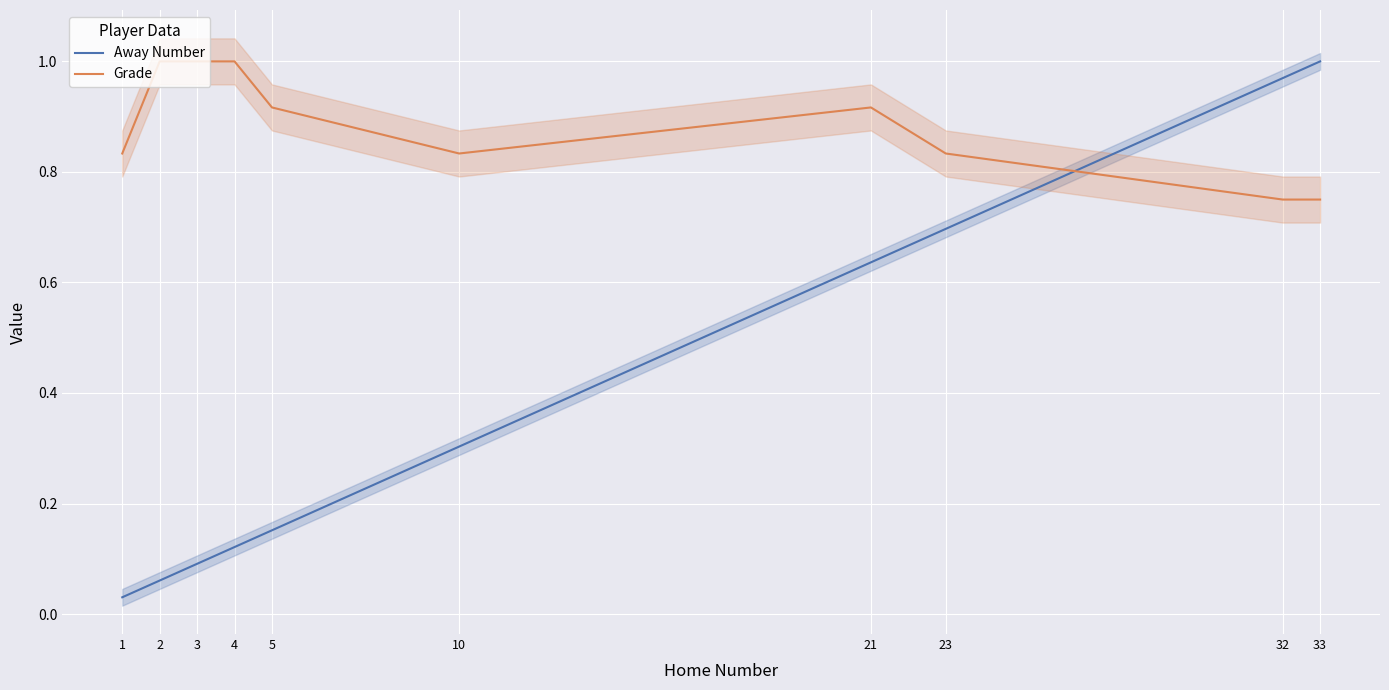

Reading right to left, what are all the values shown in this chart?

Away Number: 1.0	1.0	0.7	0.6	0.3	0.2	0.1	0.1	0.1	0.0
Grade: 0.8	0.8	0.8	0.9	0.8	0.9	1.0	1.0	1.0	0.8